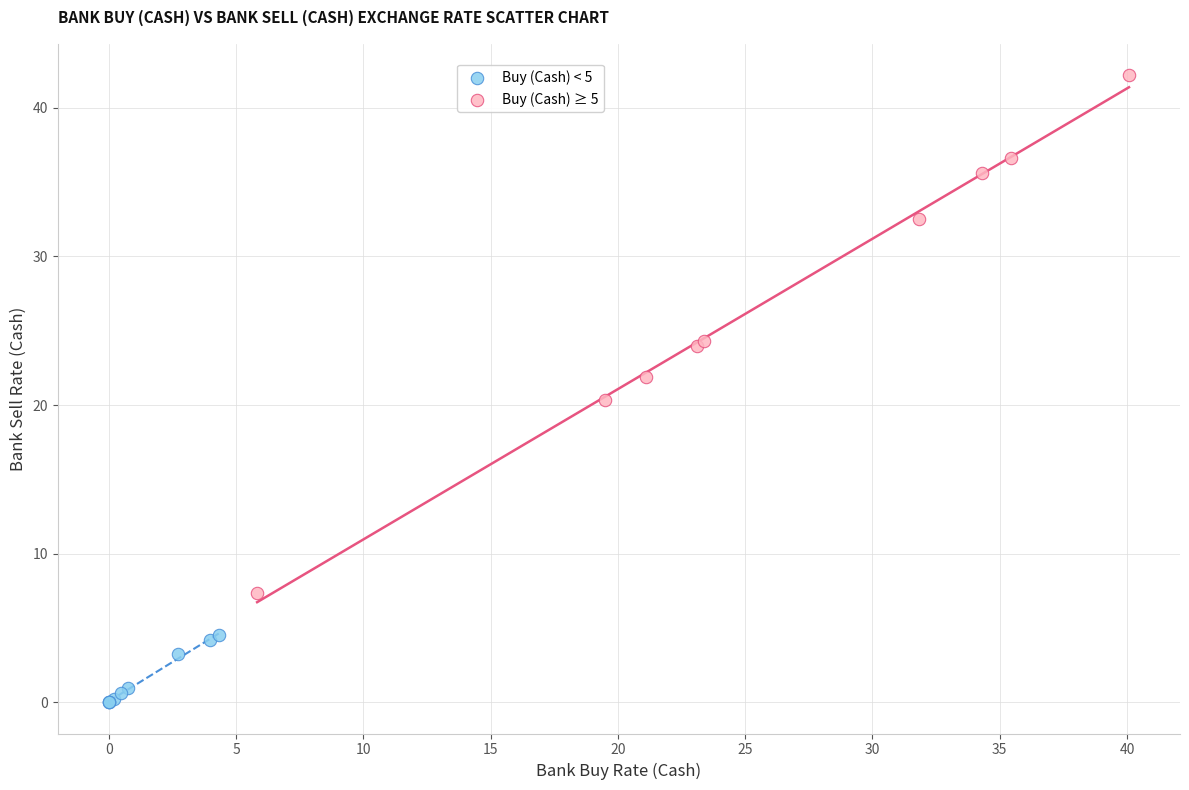

Which series has the largest Y range (max minus min)?

Buy (Cash) ≥ 5